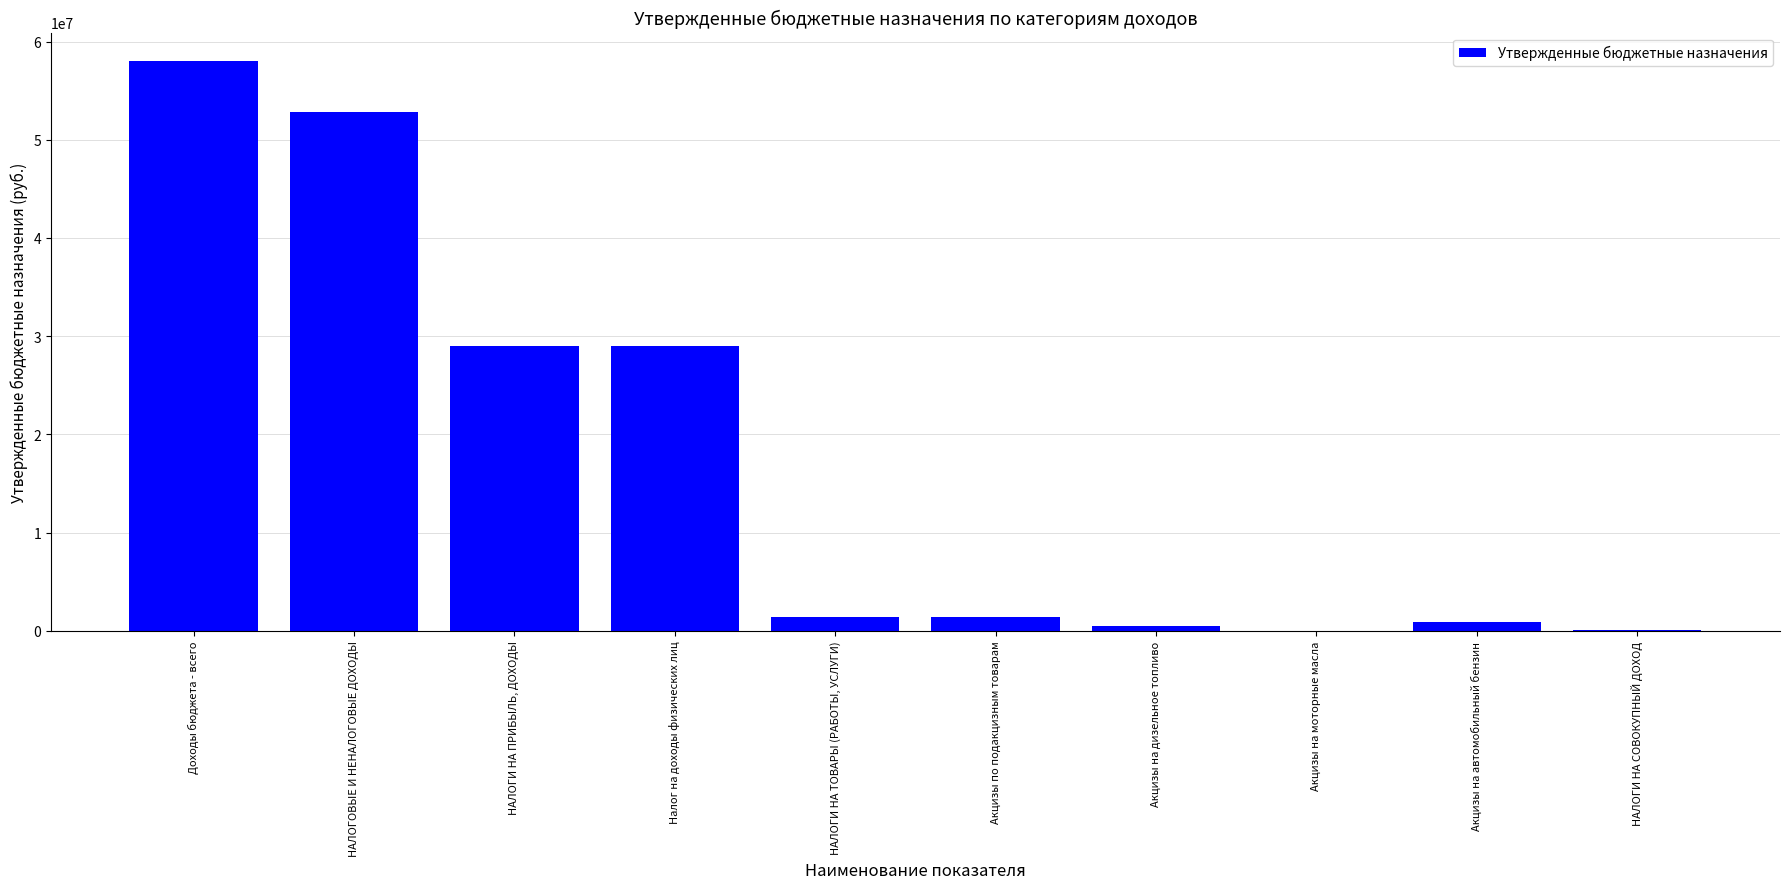

What is the sum of all values?

173260000